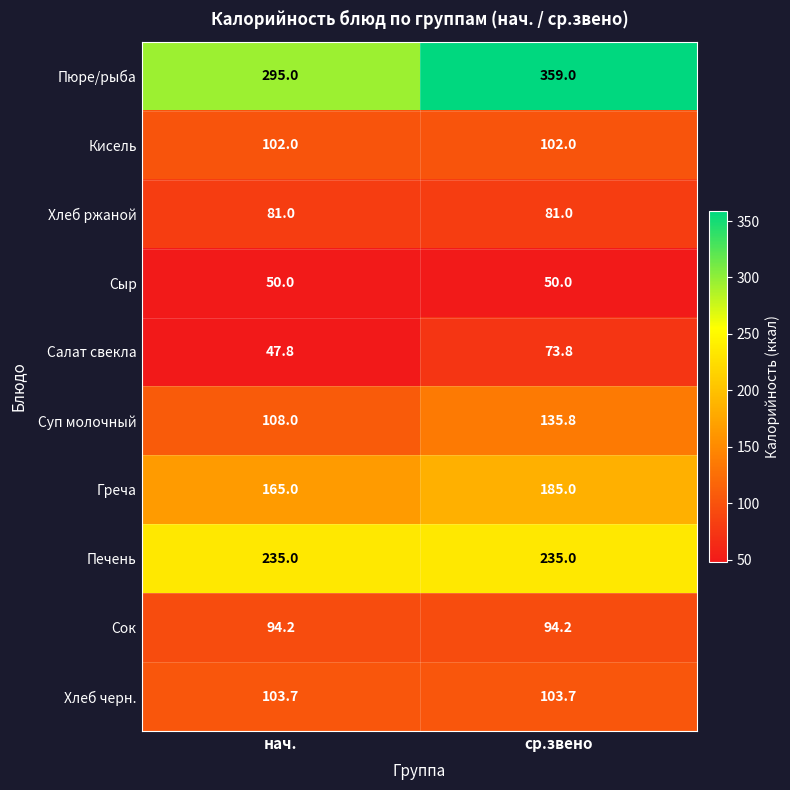

Which series has the largest range (max minus min)?

Пюре/рыба